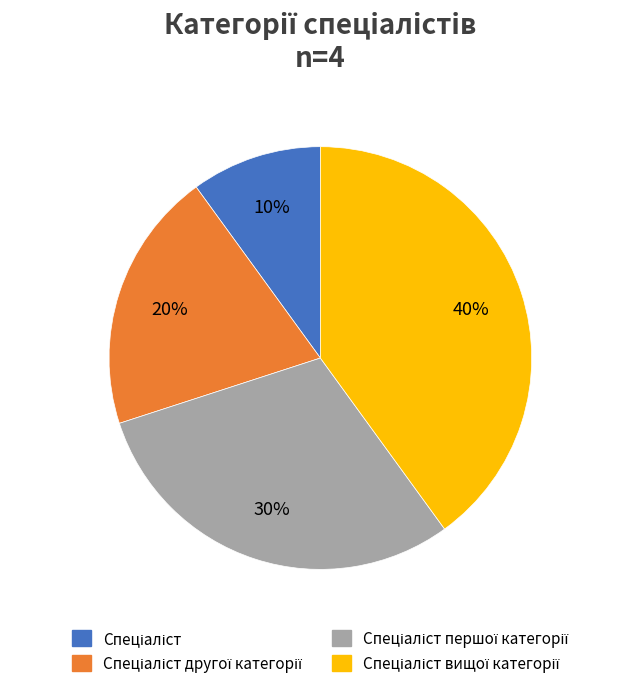

Is there any slice that represents more than half of the pie?

No